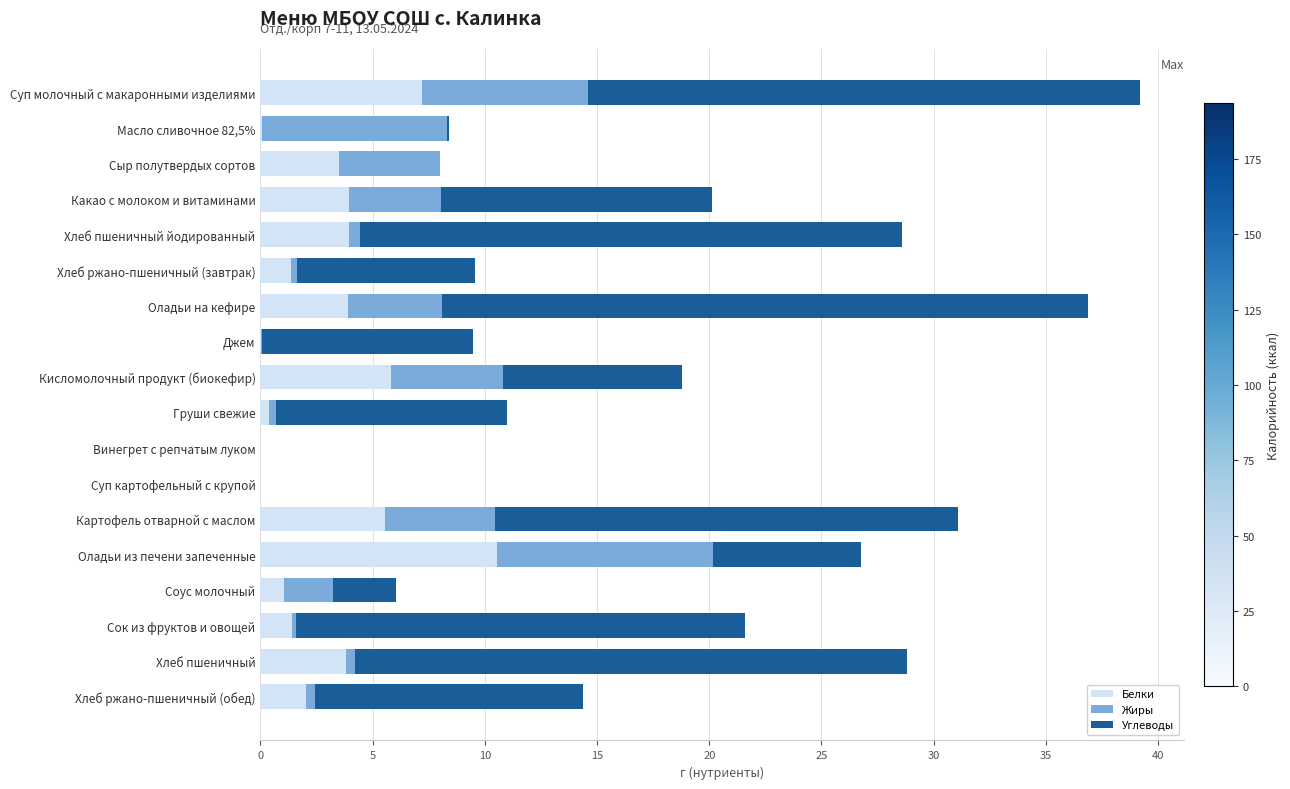

What is the total value across all series at Кисломолочный продукт (биокефир)?

18.8